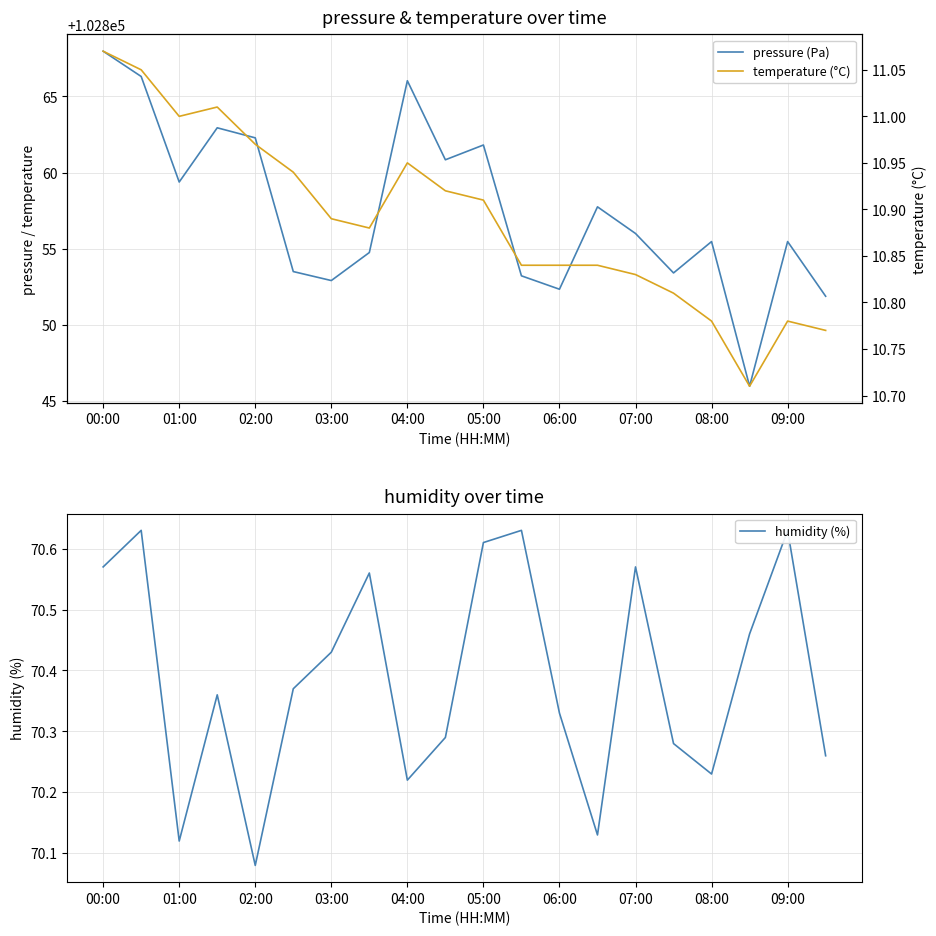

Which series changed the most between 03:00 and 18?

pressure (Pa)